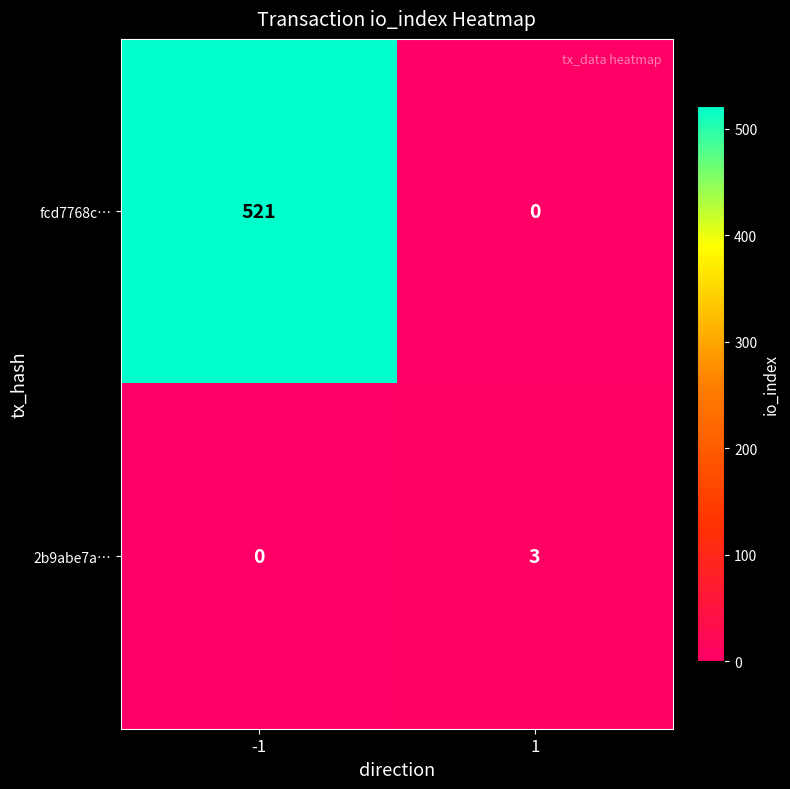

Is the value of fcd7768c… at -1 greater than the value of 2b9abe7a… at -1?

Yes